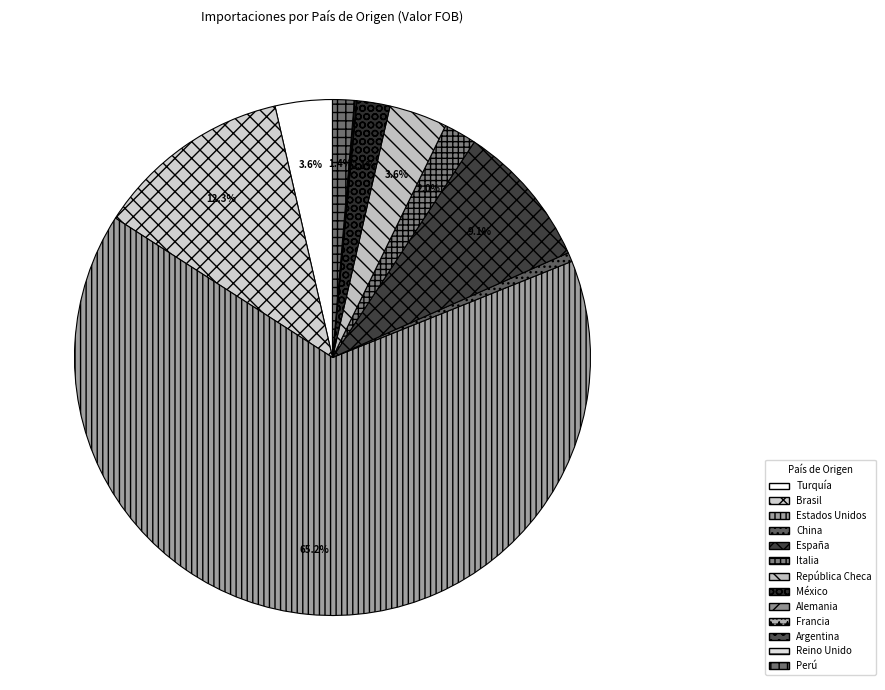

Which category accounts for the majority?

Estados Unidos